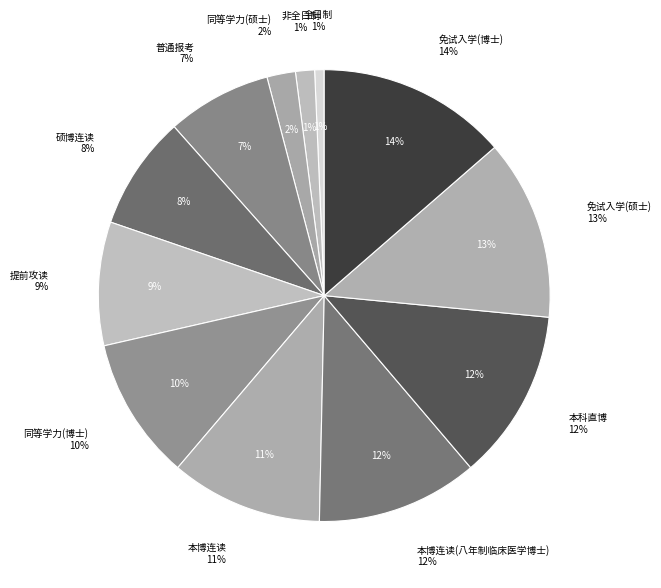

To the nearest percent, what percentage of the pie is 非全日制?

1%